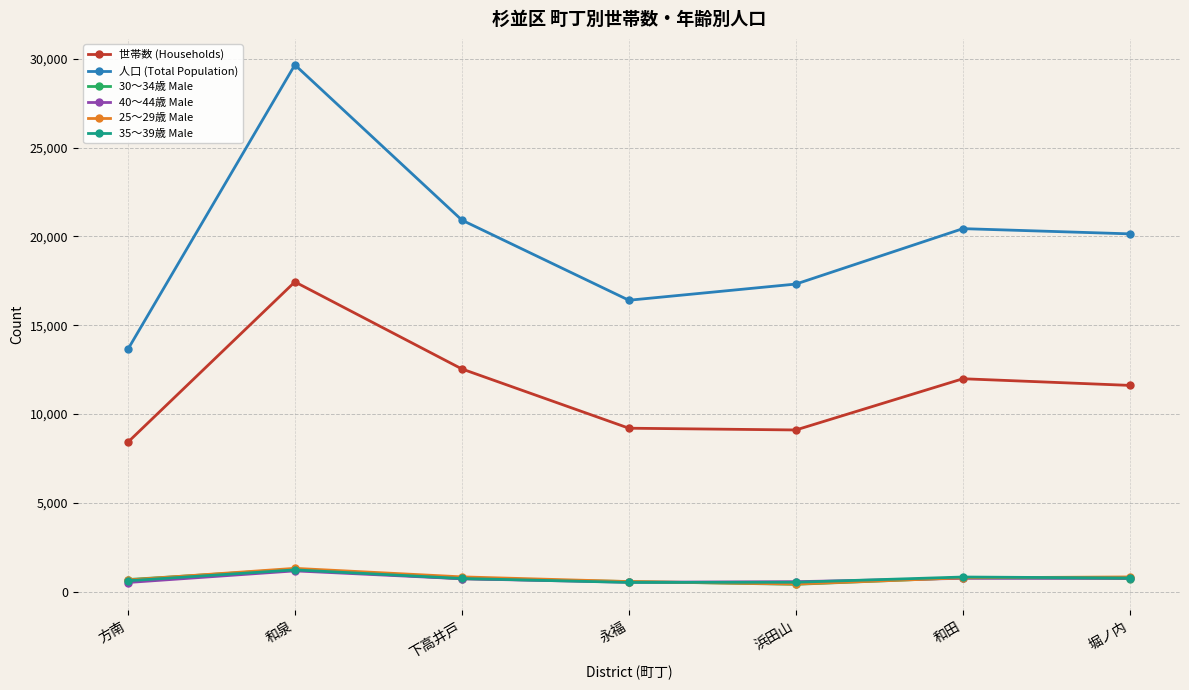

What is the sum of all 35～39歳 Male values?

5228